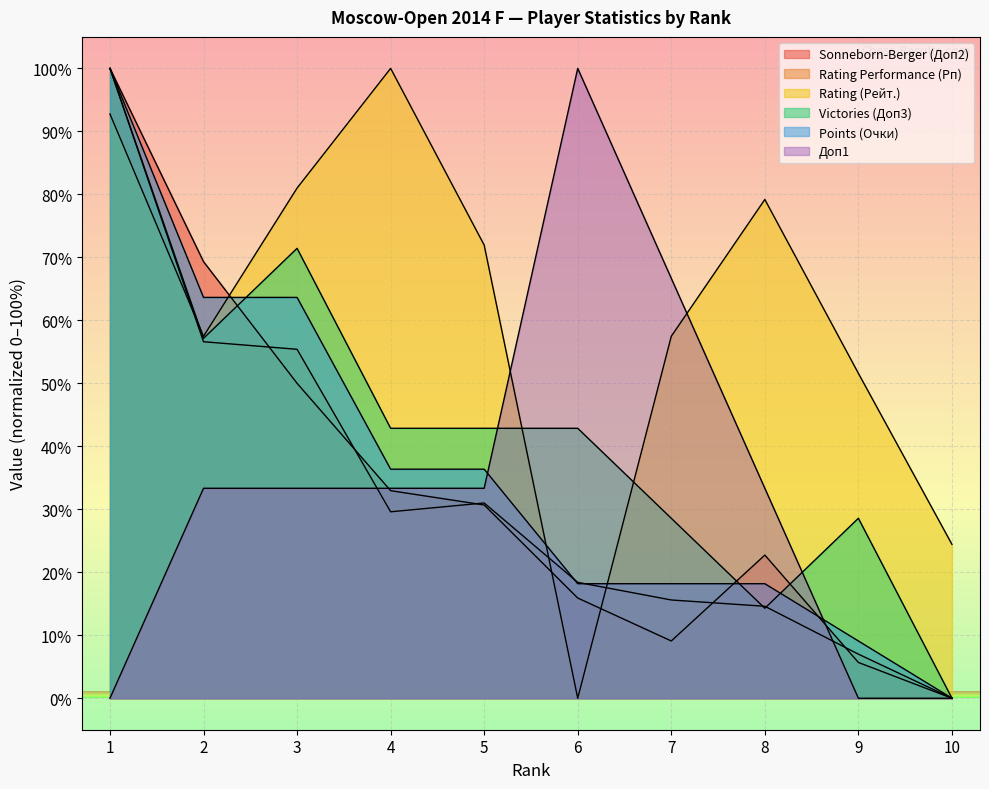

What is the average value of the Sonneborn-Berger (Доп2) series?

33.6